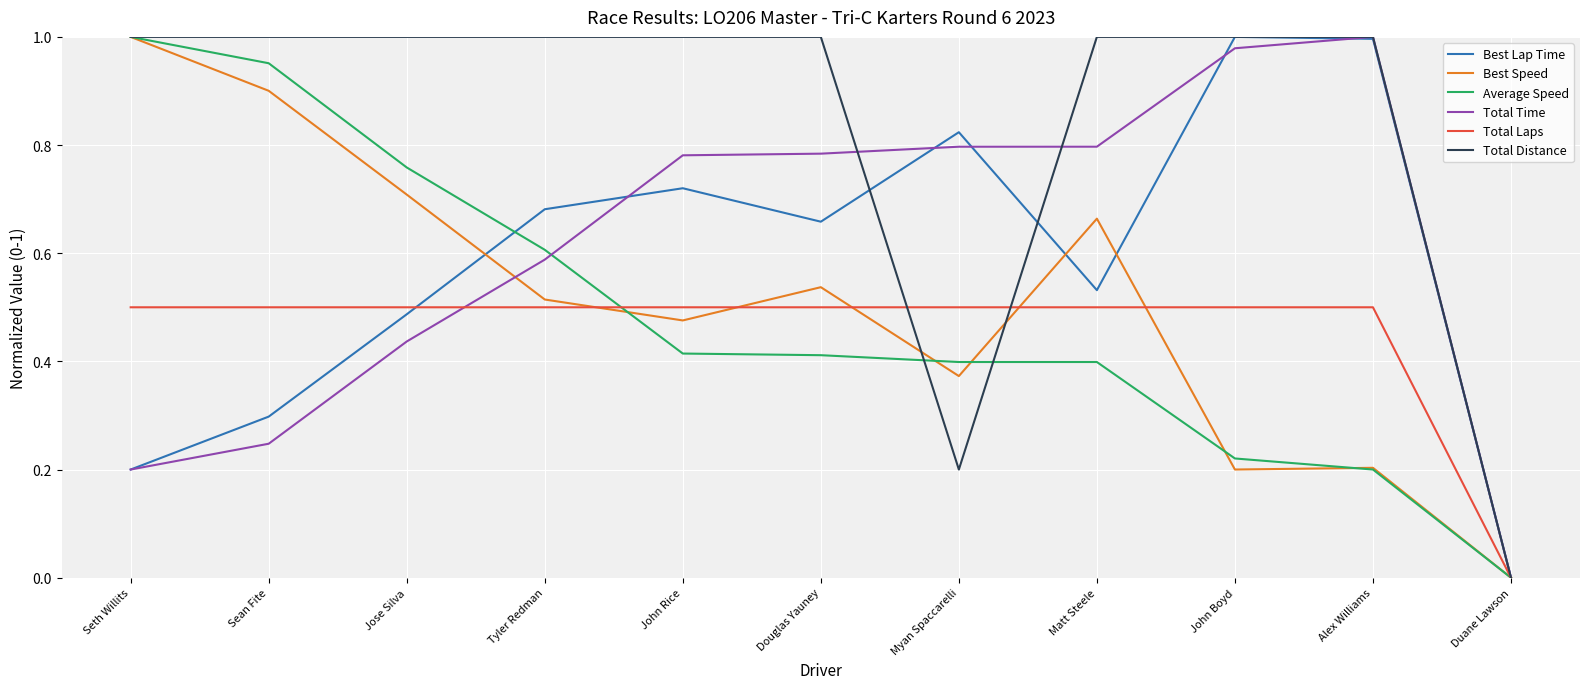

At John Rice, list the series in order from largest to smallest.

Total Distance, Total Time, Best Lap Time, Total Laps, Best Speed, Average Speed